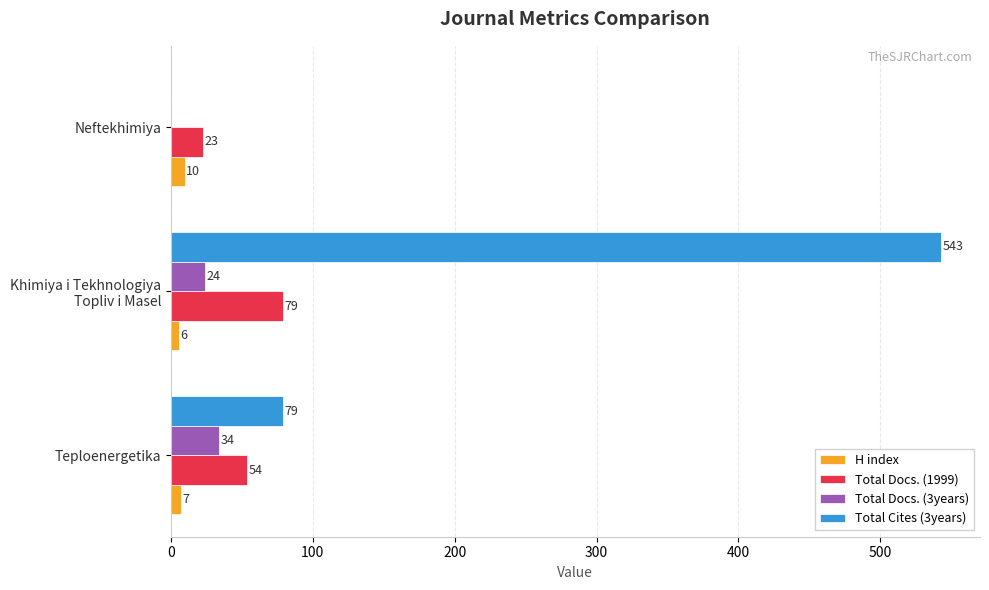

Which series has the largest total across all categories?

Total Cites (3years)